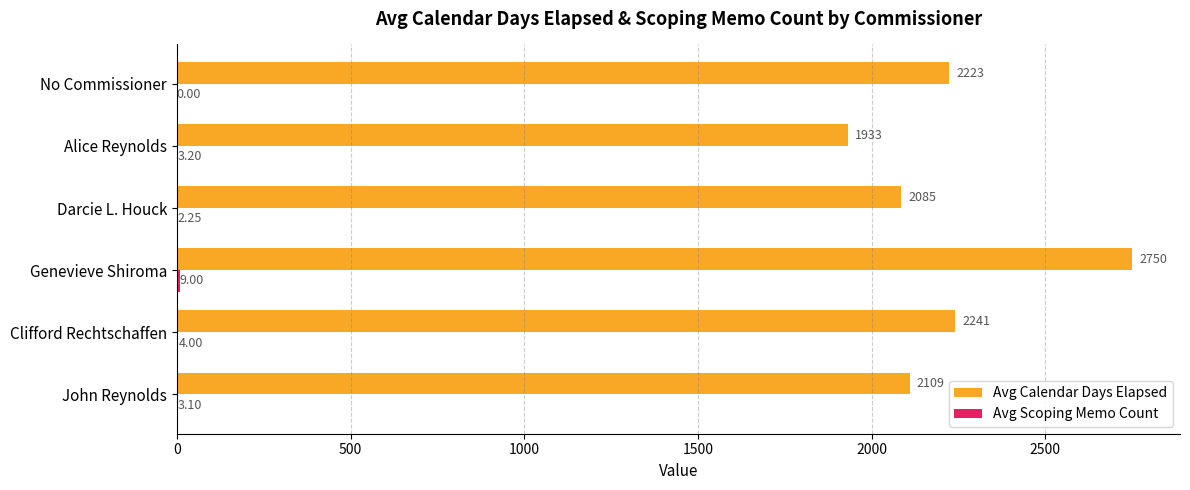

Where is Avg Calendar Days Elapsed nearest to the value 2341?

Clifford Rechtschaffen